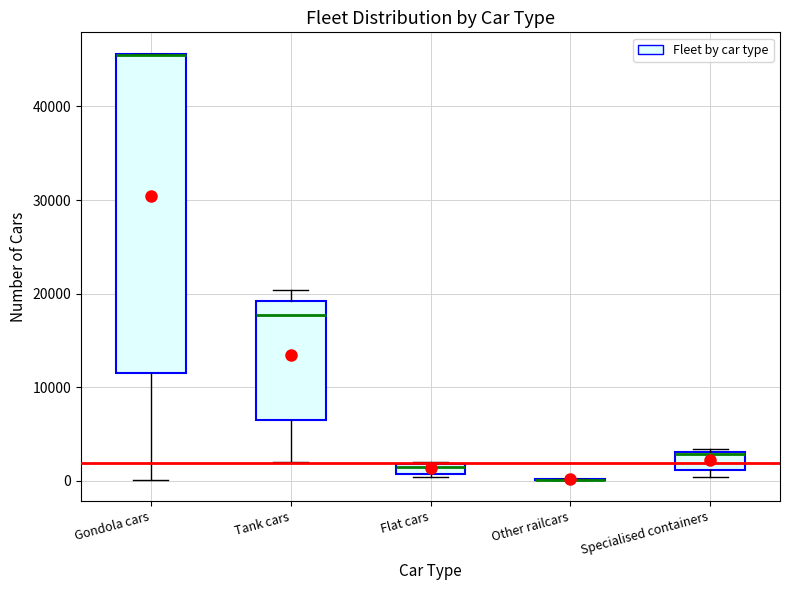

Where is the upper edge of the box for Specialised containers on the y-axis? The values are not printed on the chart, so give them approximately, as read against the axis.

3000